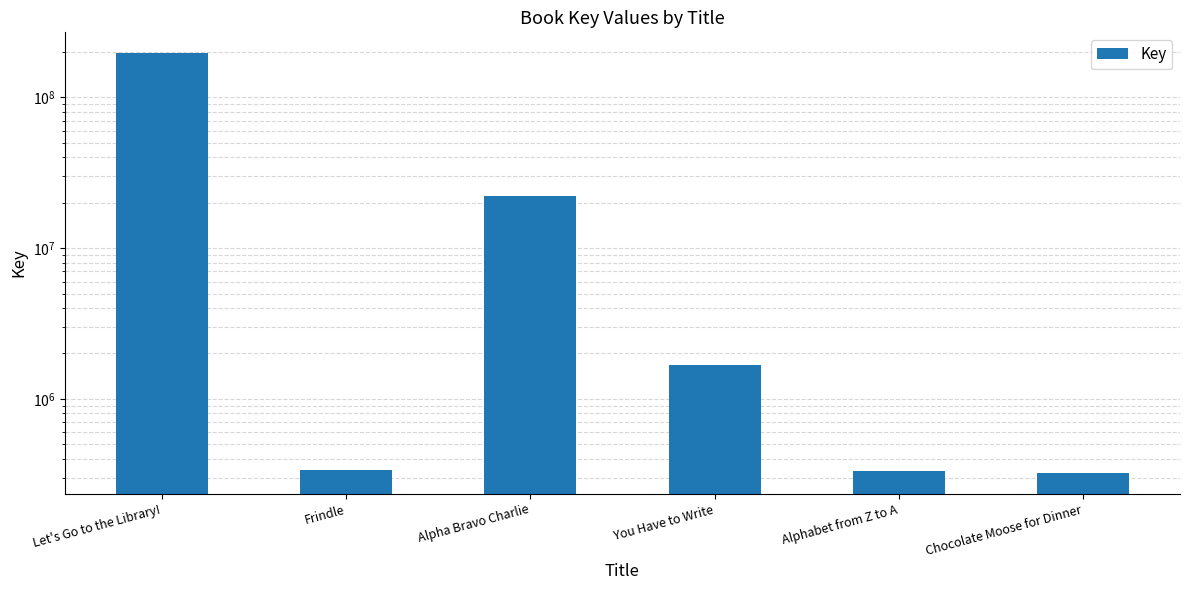

What position from the right is Alpha Bravo Charlie?

4